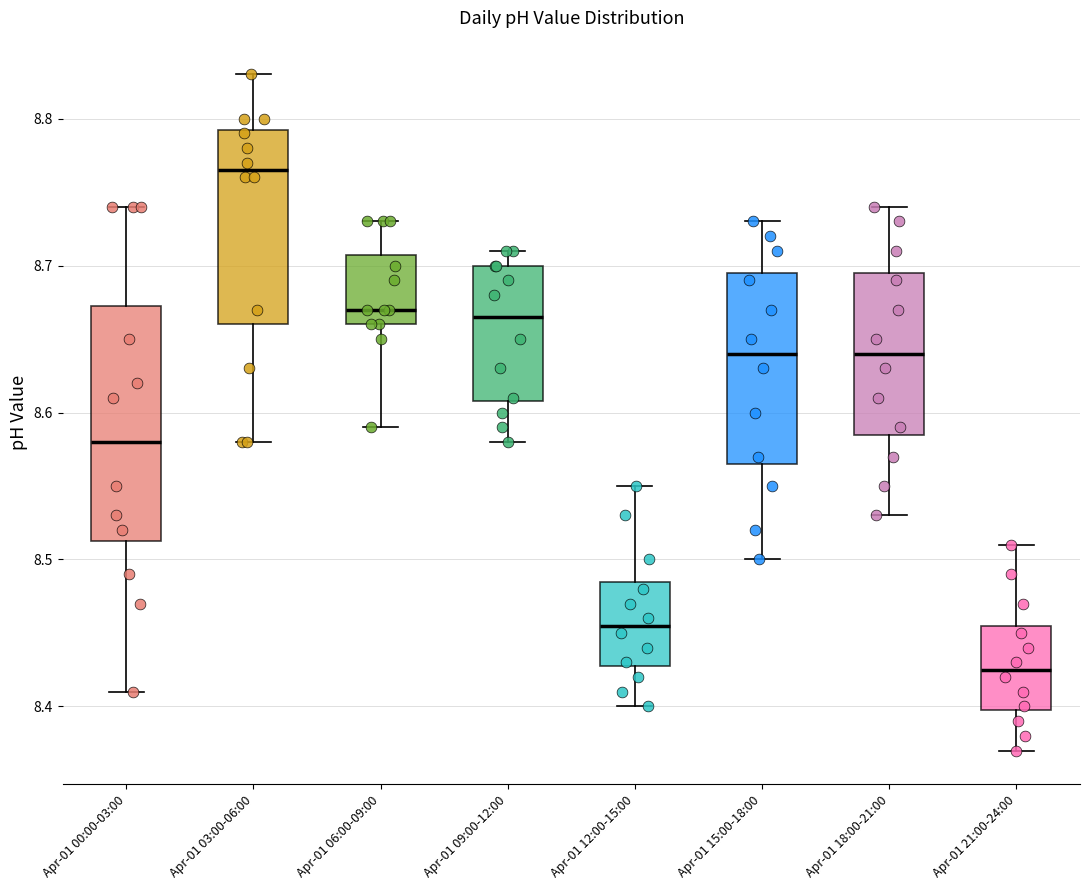

Reading left to right, transcribe this box plot: for each box, give where its median line is, the range the box spans, and where its two whiskers end, as read against the y-axis. The values are not printed on the chart, so give them approximately, as read against the axis.

Apr-01 00:00-03:00: median 8.58, box 8.51 to 8.67, whiskers 8.41 to 8.74
Apr-01 03:00-06:00: median 8.77, box 8.66 to 8.79, whiskers 8.58 to 8.83
Apr-01 06:00-09:00: median 8.67, box 8.66 to 8.71, whiskers 8.59 to 8.73
Apr-01 09:00-12:00: median 8.67, box 8.61 to 8.70, whiskers 8.58 to 8.71
Apr-01 12:00-15:00: median 8.46, box 8.43 to 8.49, whiskers 8.40 to 8.55
Apr-01 15:00-18:00: median 8.64, box 8.57 to 8.70, whiskers 8.50 to 8.73
Apr-01 18:00-21:00: median 8.64, box 8.59 to 8.70, whiskers 8.53 to 8.74
Apr-01 21:00-24:00: median 8.43, box 8.40 to 8.46, whiskers 8.37 to 8.51